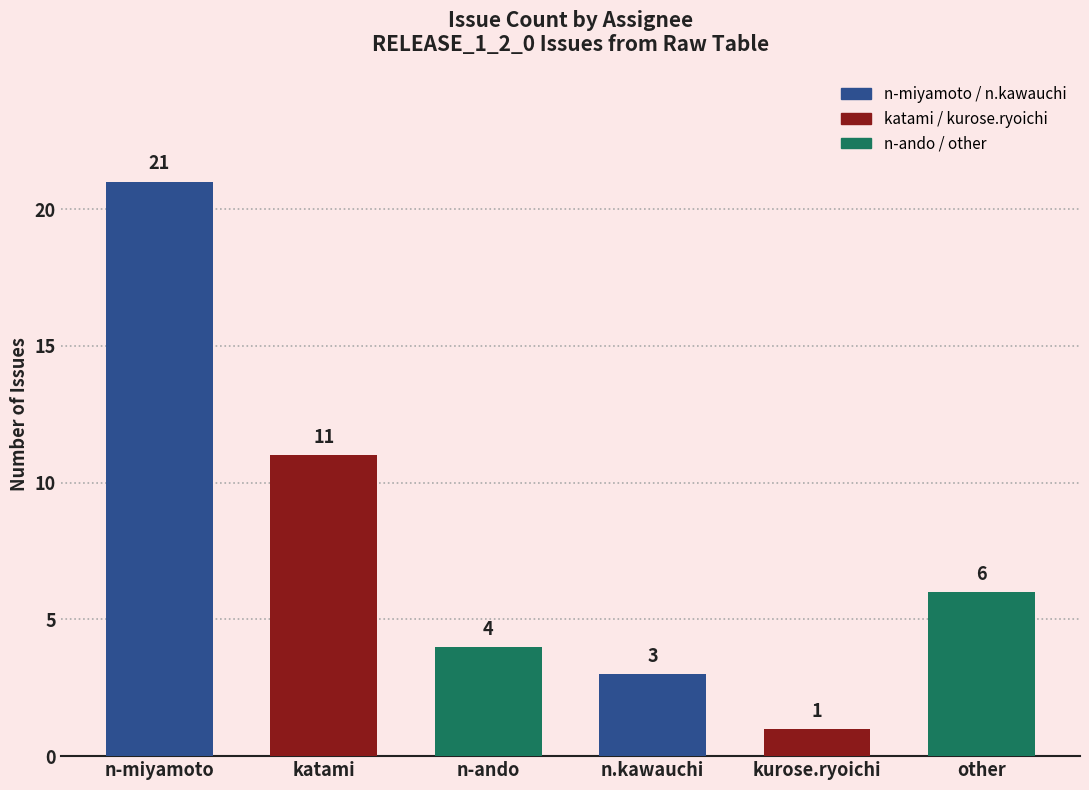

At which category does the chart reach its peak across all series?

n-miyamoto